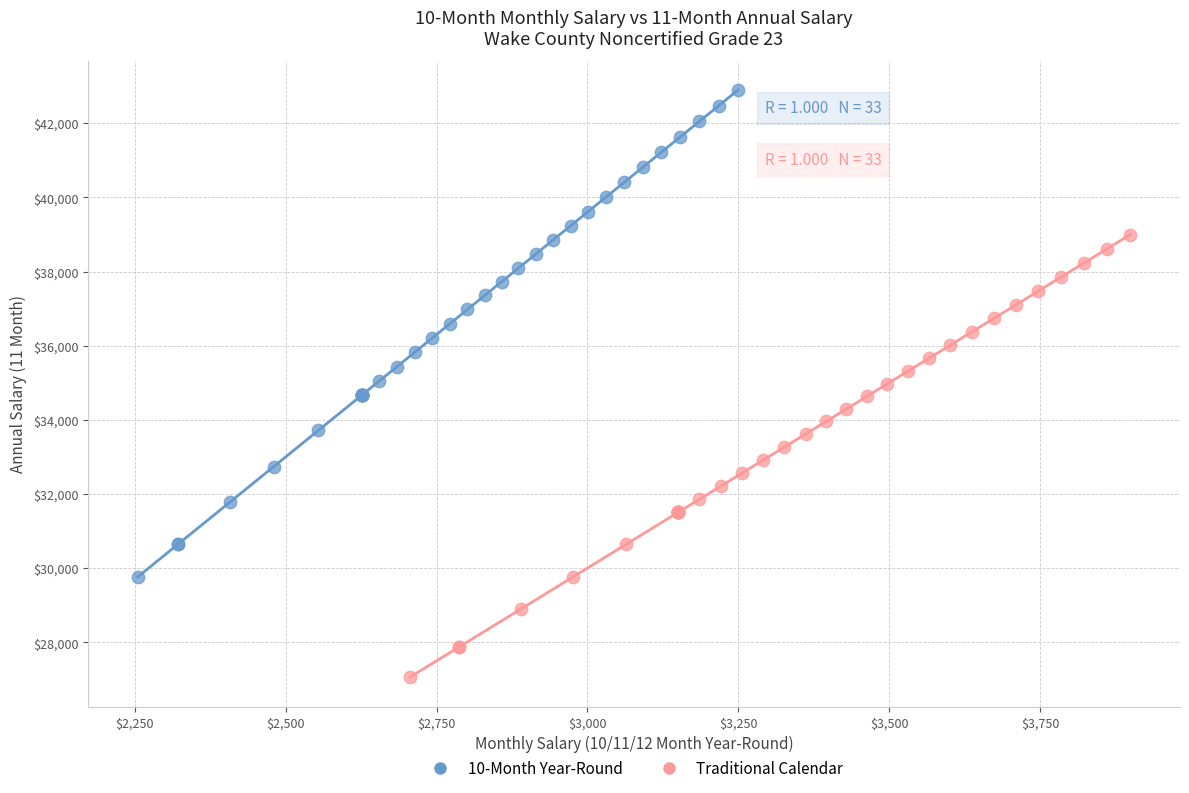

Which series contains the lowest Y value?

Traditional Calendar